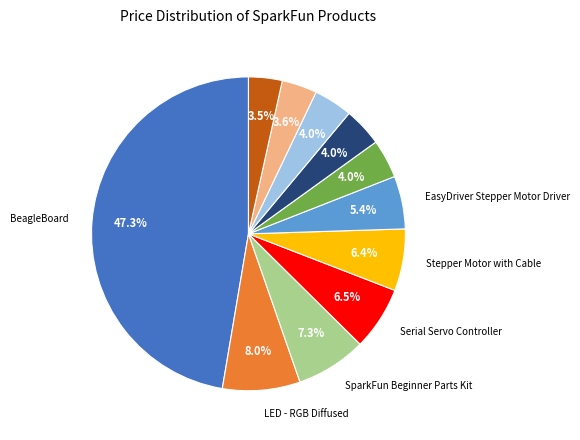

Does any single category account for the majority?

No